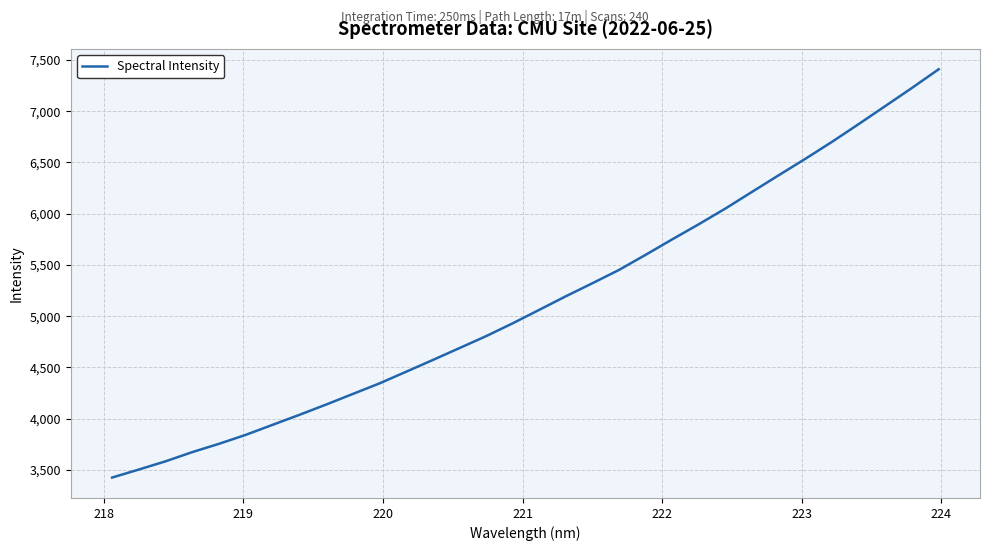

What is the sum of all values?

164643.9